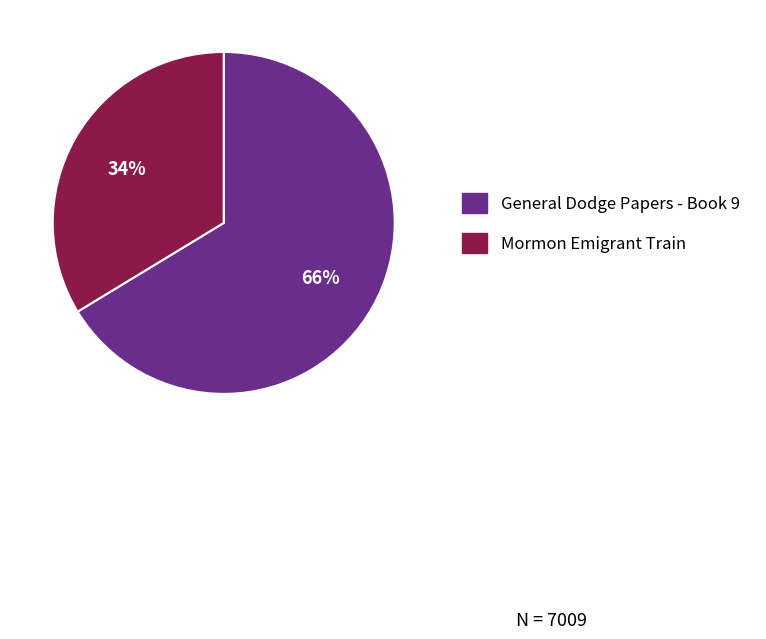

Is the sum of General Dodge Papers - Book 9 and Mormon Emigrant Train greater than half?

Yes